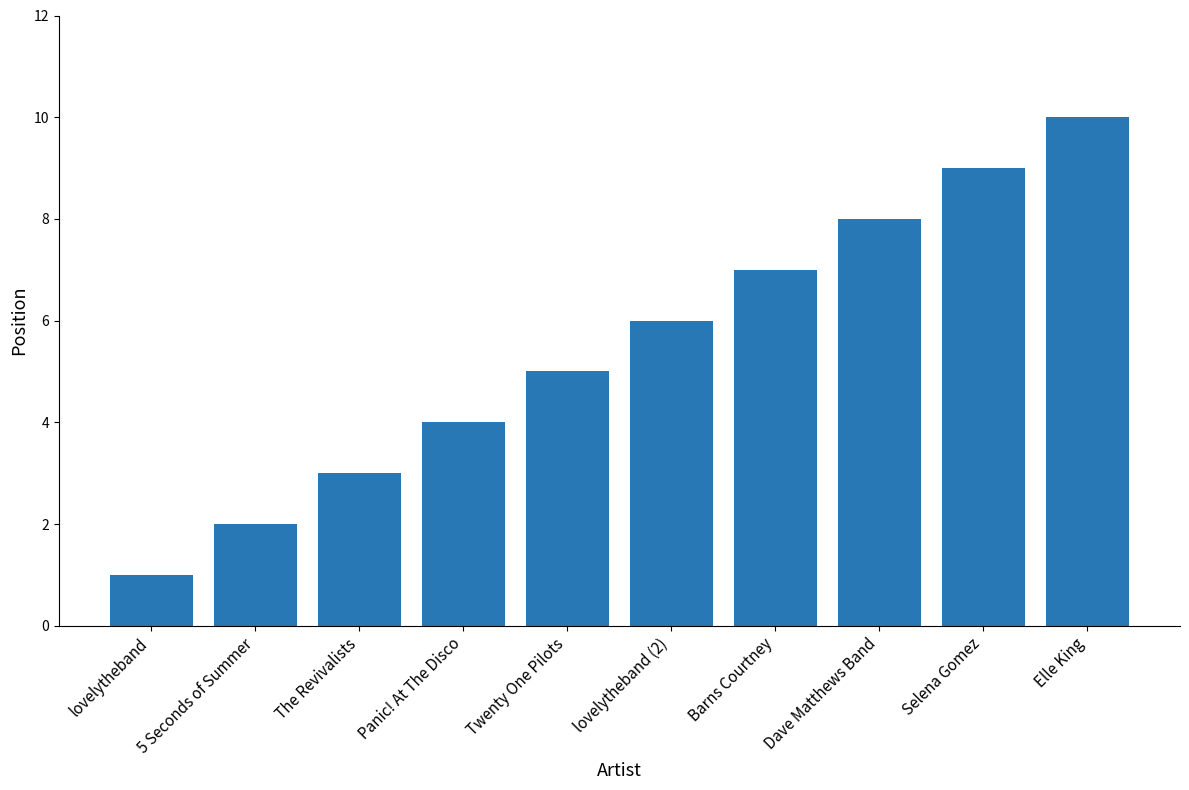

Between Dave Matthews Band and lovelytheband (2), which is larger?

Dave Matthews Band